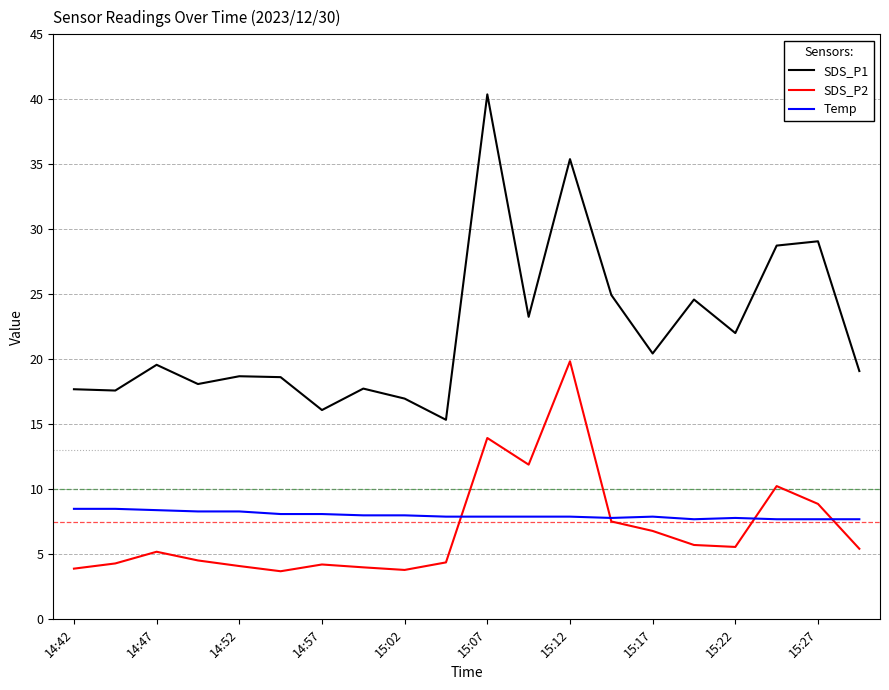

Which series has the largest total across all categories?

SDS_P1